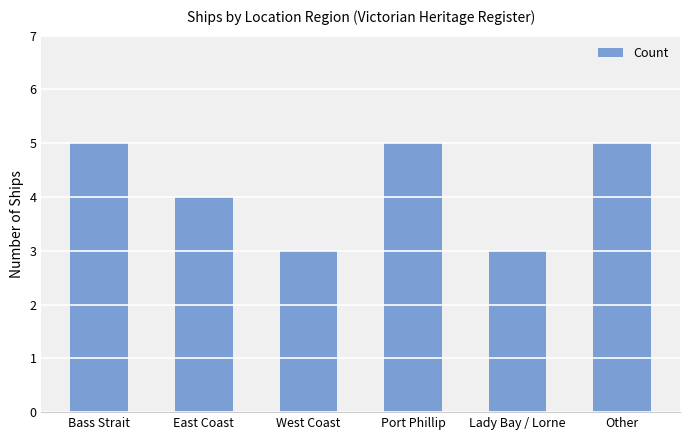

The chart shows a value of 8 at Other. True or false?

False